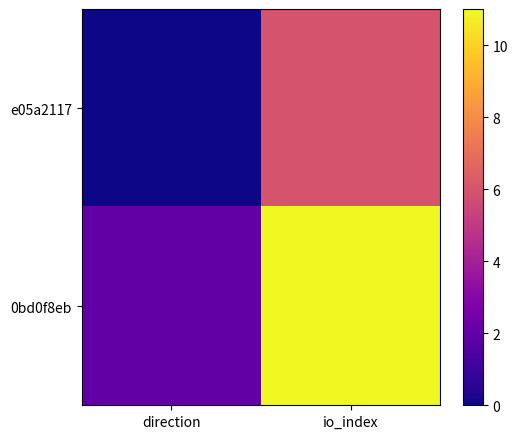

Rank the series by their maximum value, from highest to lowest.

0bd0f8eb, e05a2117